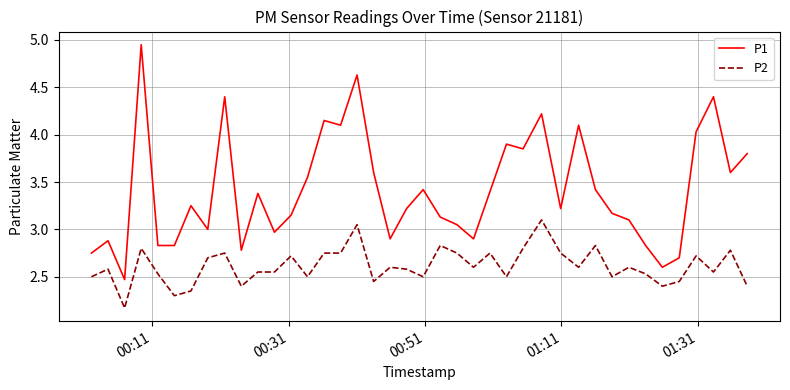

True or false: P1 and P2 cross at least once.

False